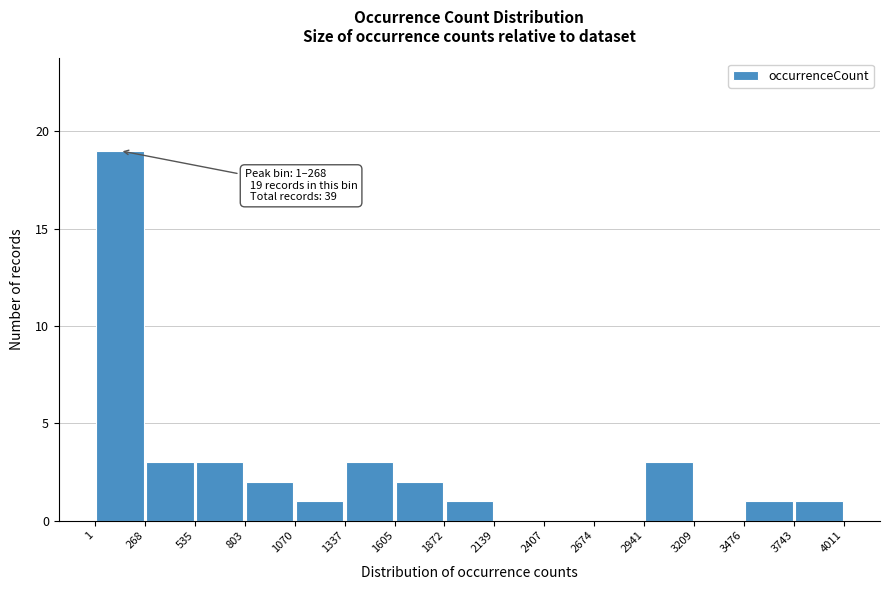

Which range on the x-axis has the tallest bar?

1 to 268